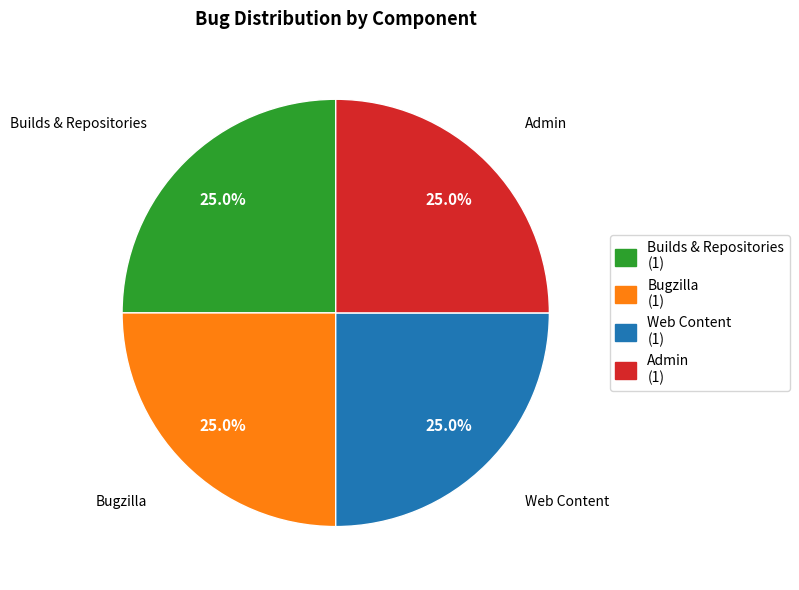

Is there any slice that represents more than half of the pie?

No